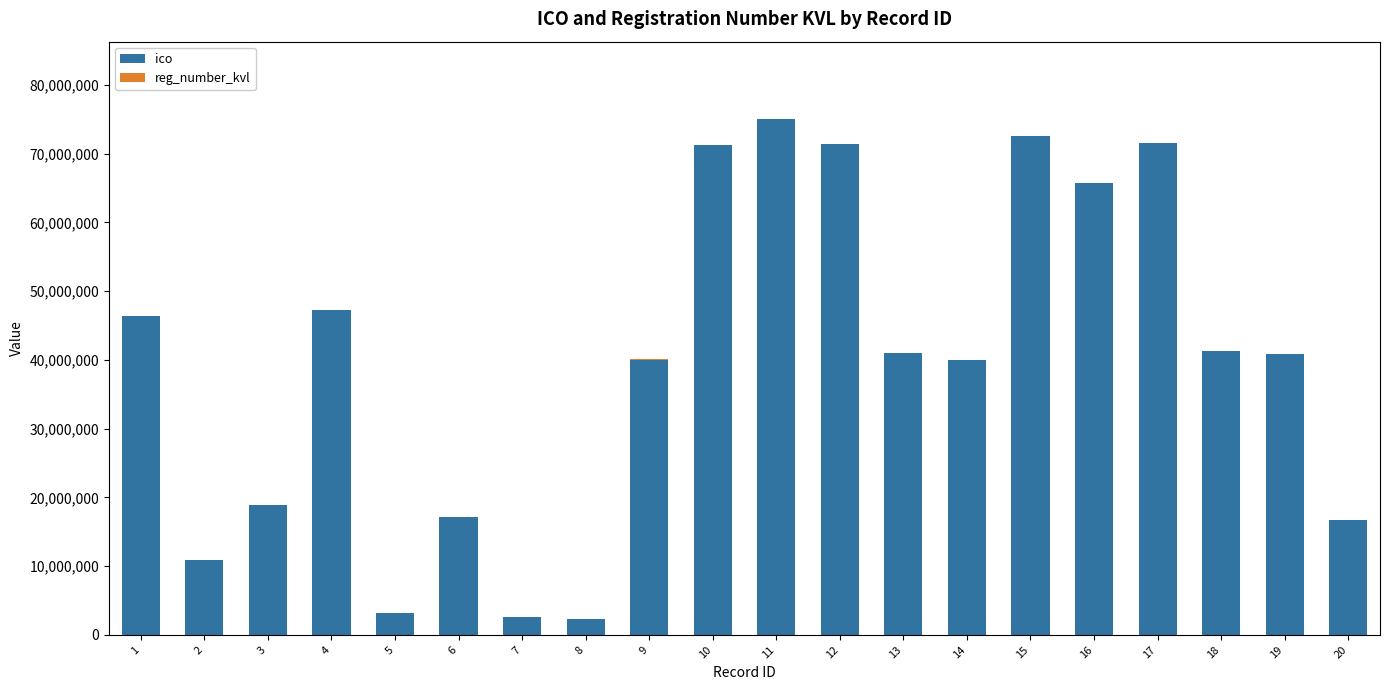

What is the highest value of the ico series?

75019949